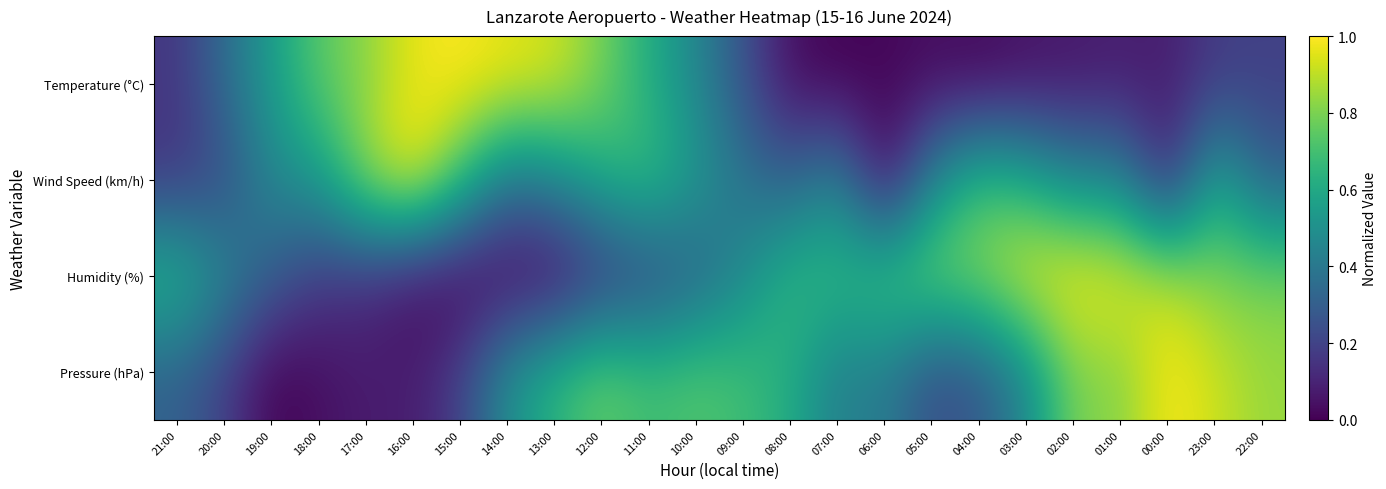

Between 23:00 and 04:00, which is larger?

23:00